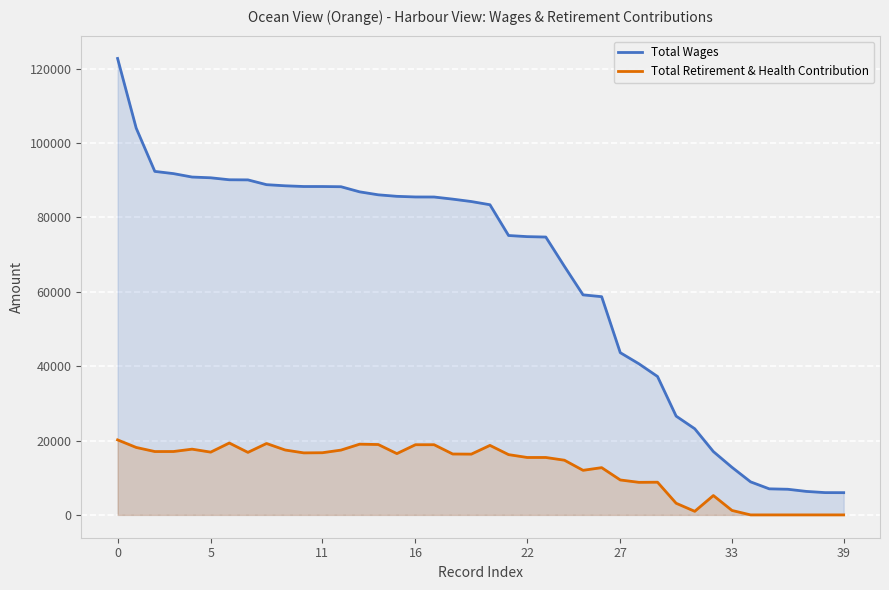

At which label is Total Wages closest to 64365?

24